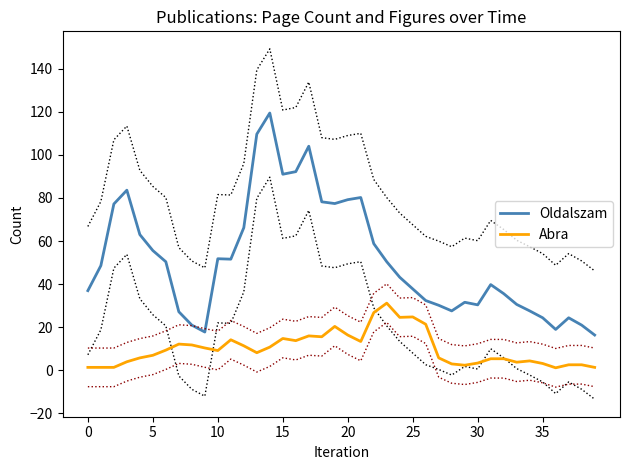

What is the approximate value of Abra at 24?

24.6